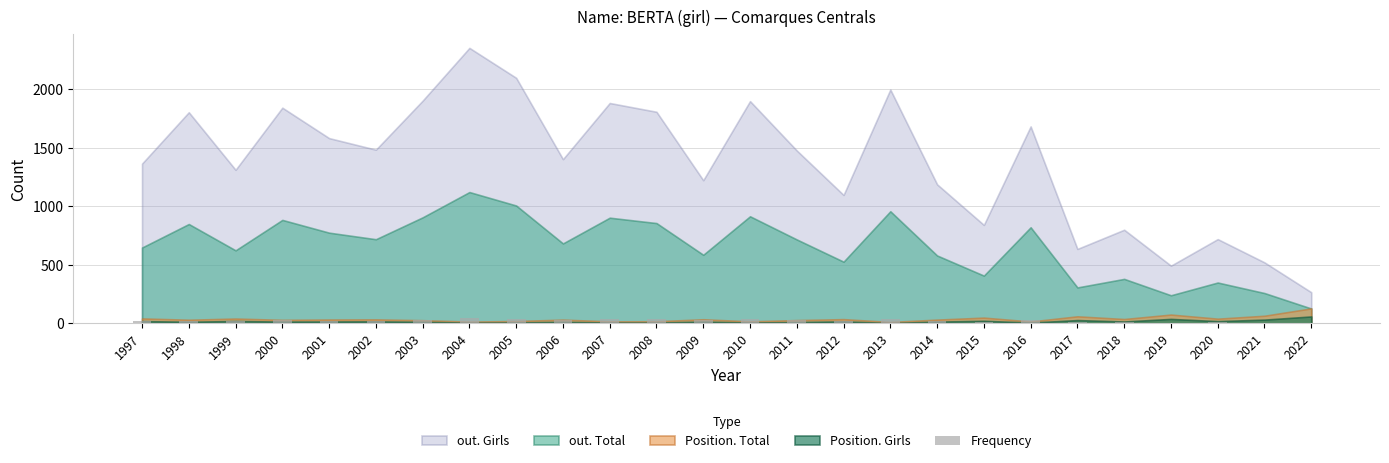

What is the greatest value displayed?

44